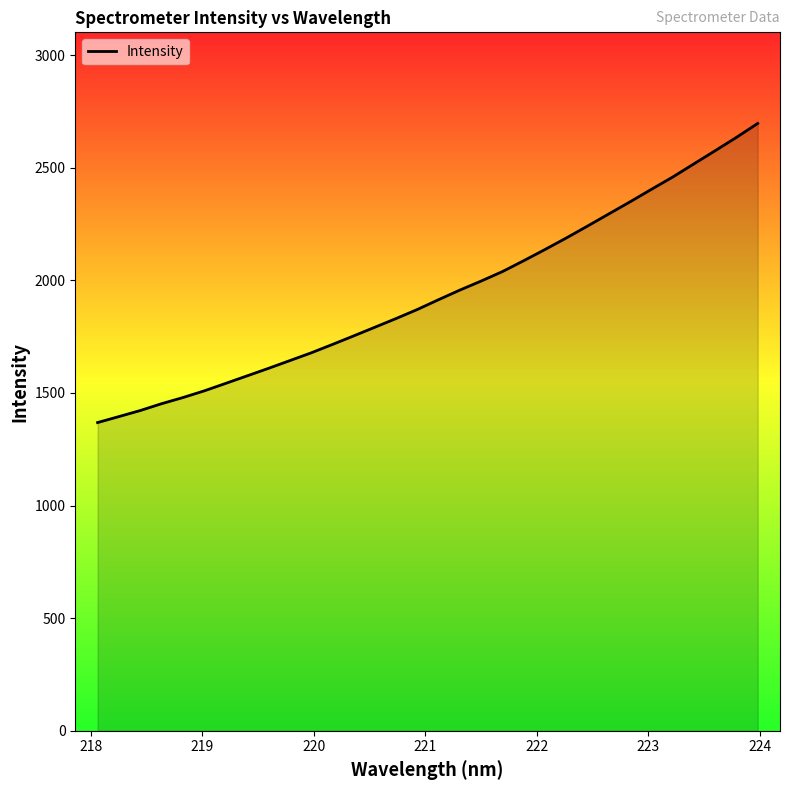

What is the smallest value displayed?

1368.2